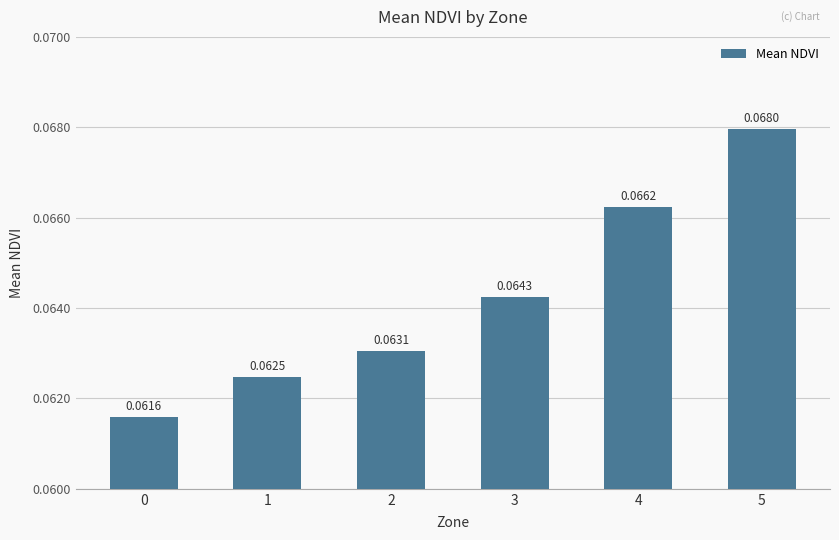

Which has a higher value, 0 or 4?

4